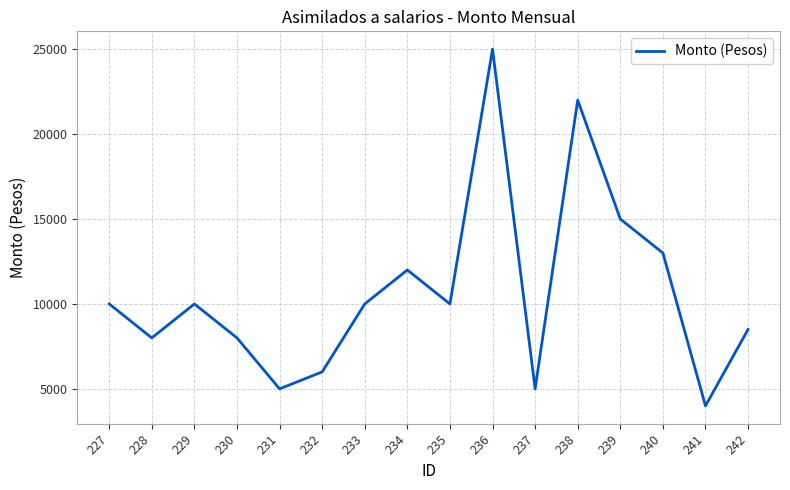

What is the difference between the values at 227 and 237?

5000